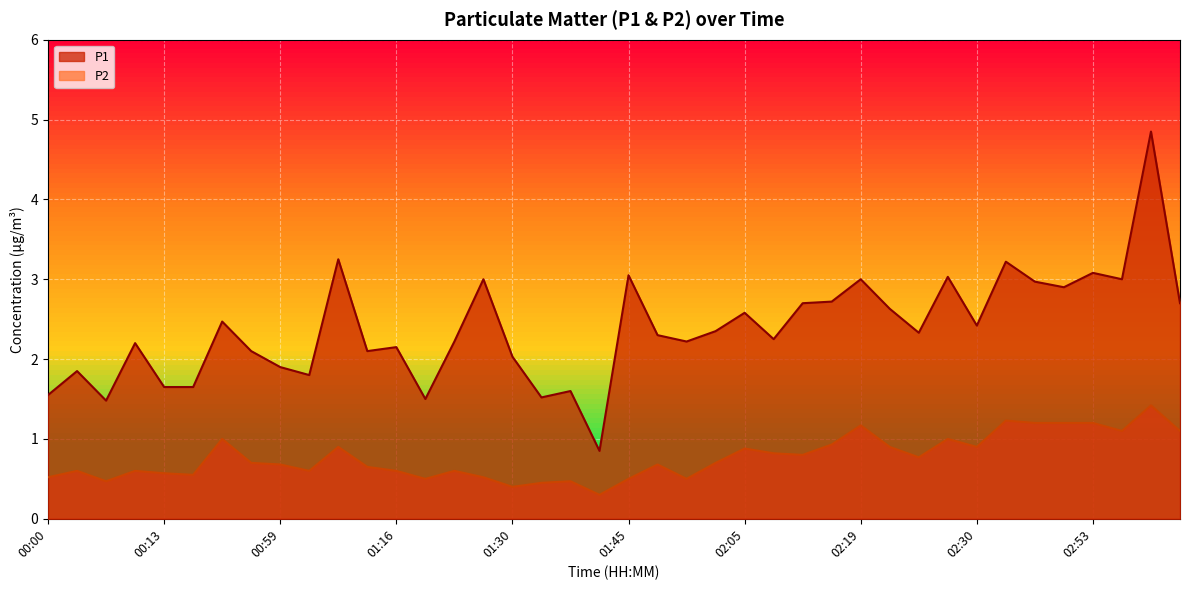

What is the total value across all series at 01:02?

2.4